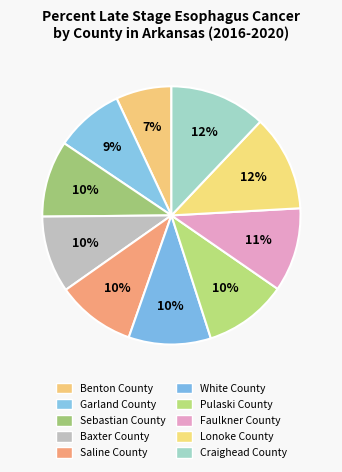

Does any single category account for the majority?

No